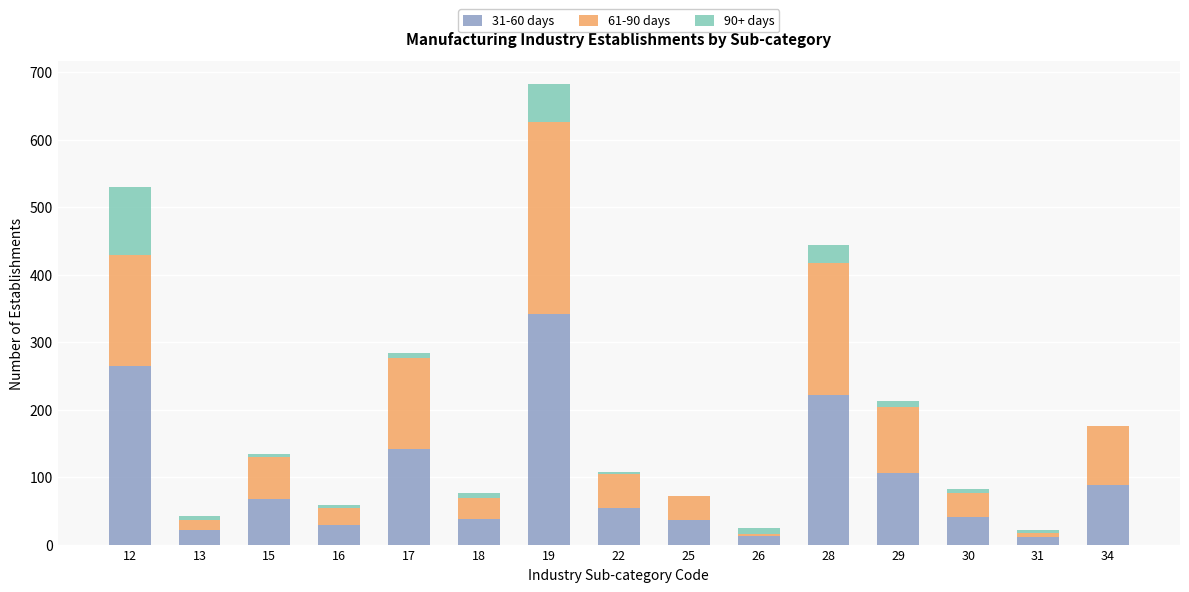

At which category is the sum across all series the highest?

19